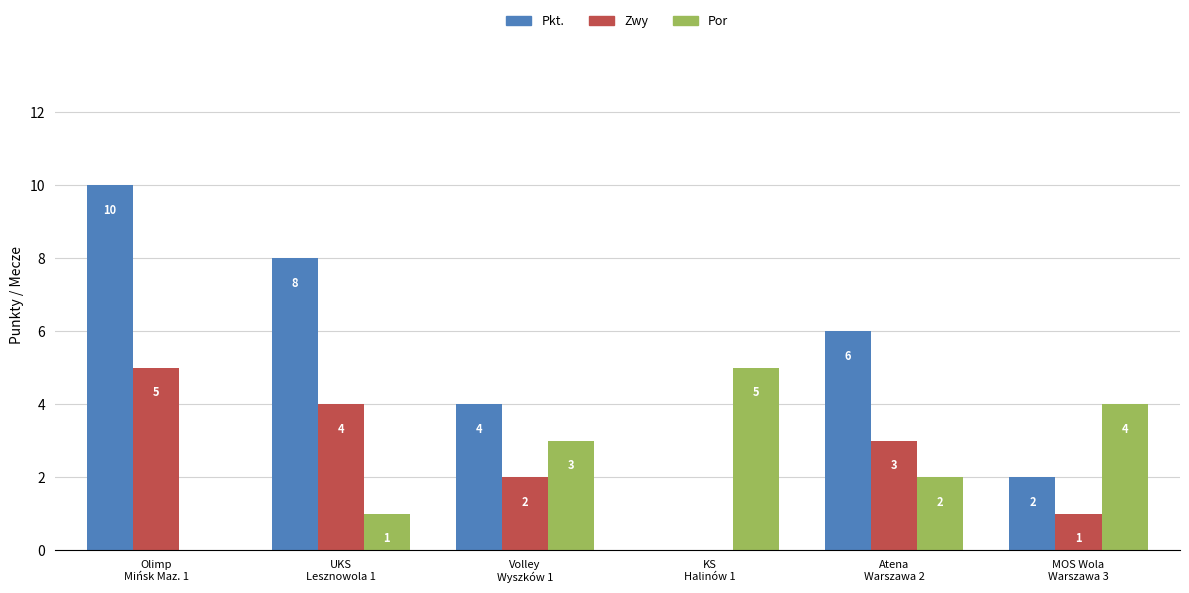

What are all the series names shown in the legend?

Pkt., Zwy, Por